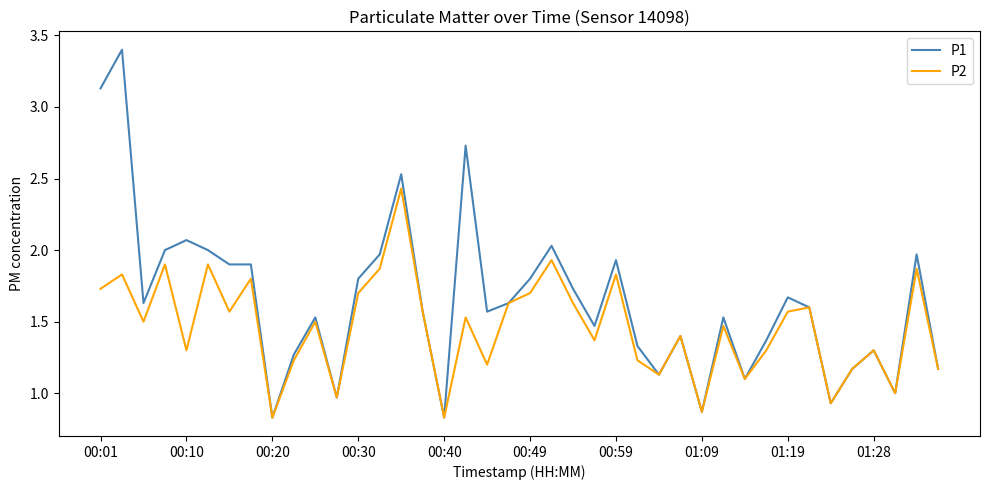

Which series has the largest total across all categories?

P1